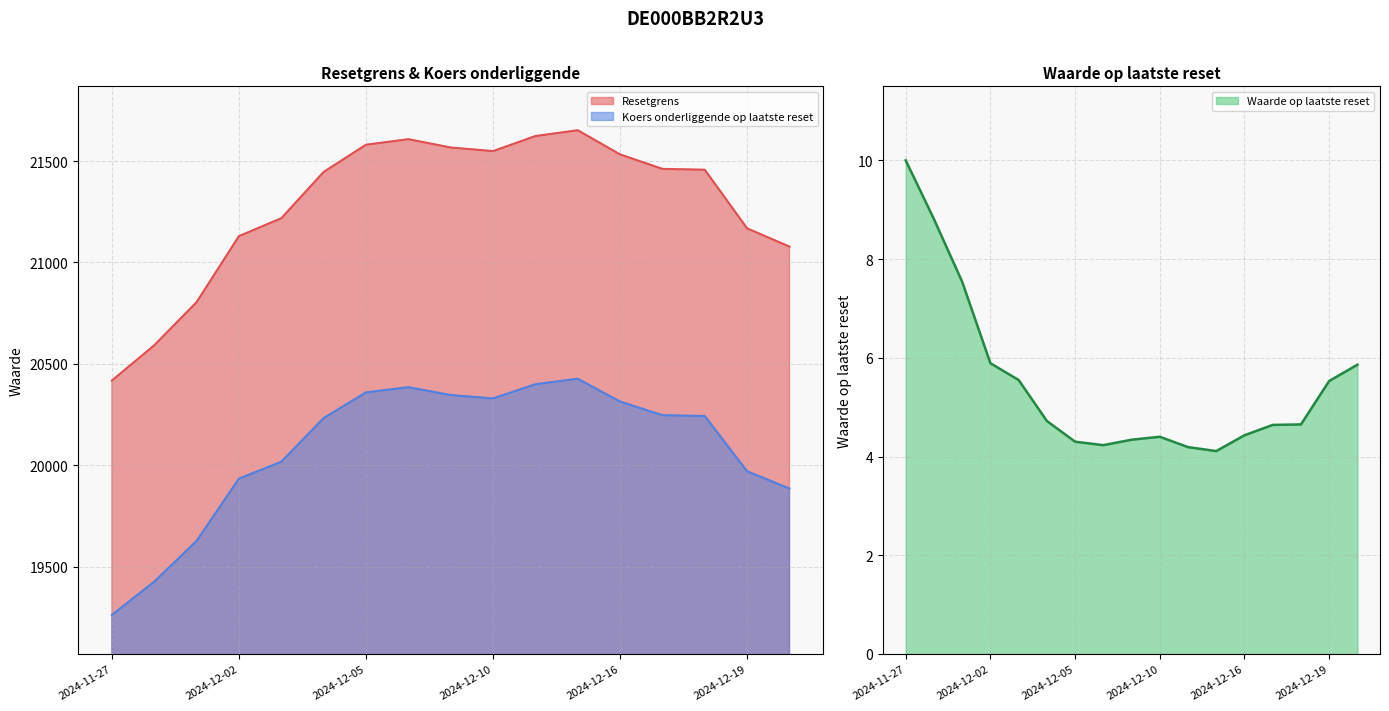

Which series has the largest total across all categories?

Resetgrens